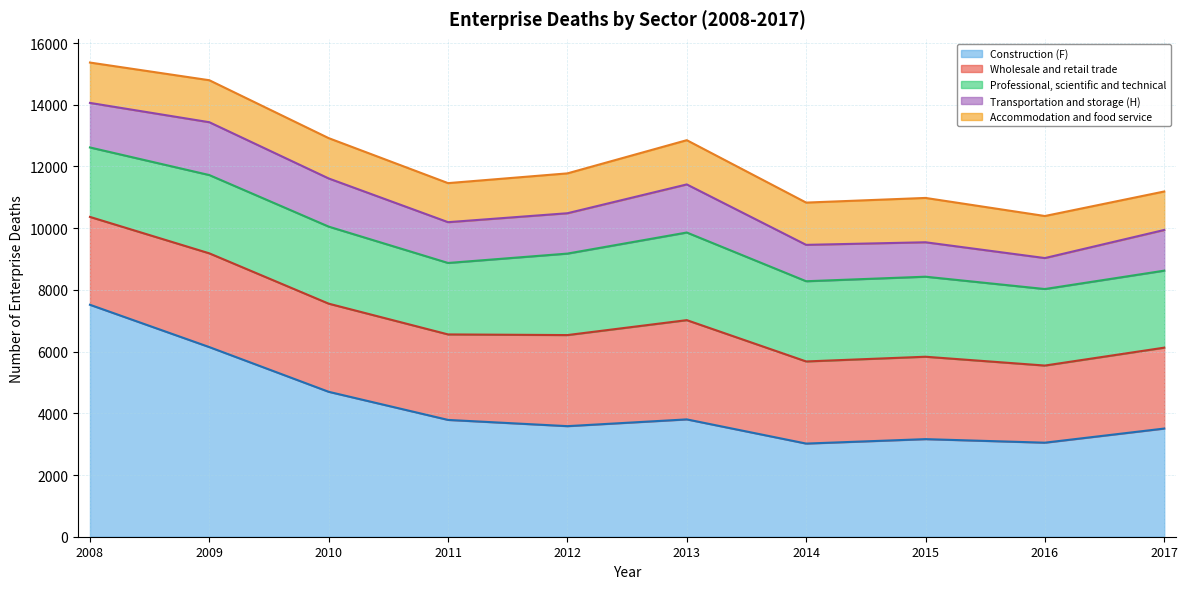

Is the value of Construction (F) at 2012 greater than the value of Transportation and storage (H) at 2016?

Yes